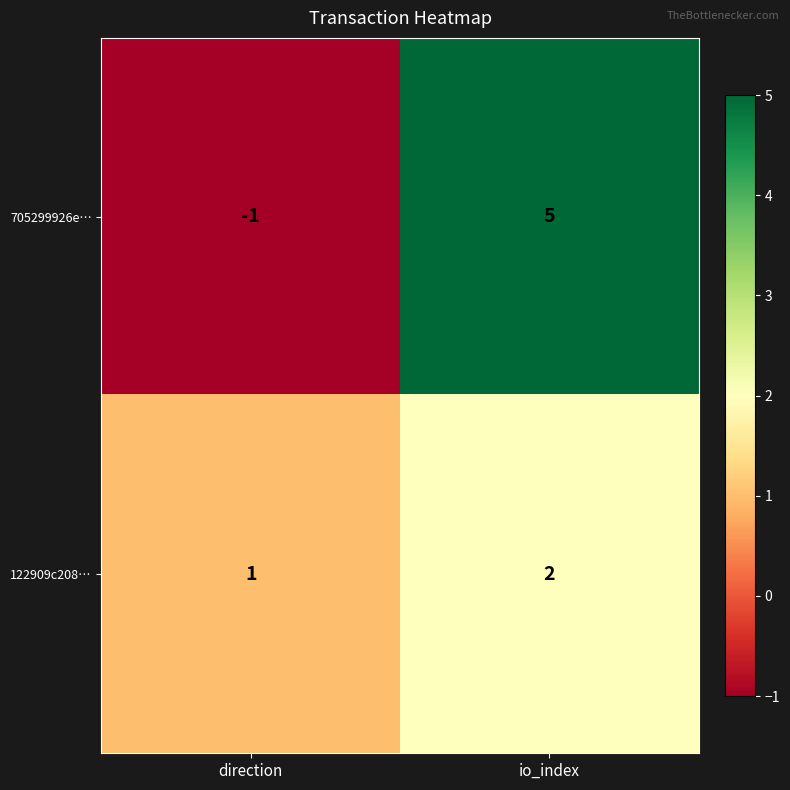

What is the difference between the maximum and minimum values in the 705299926e… series?

6